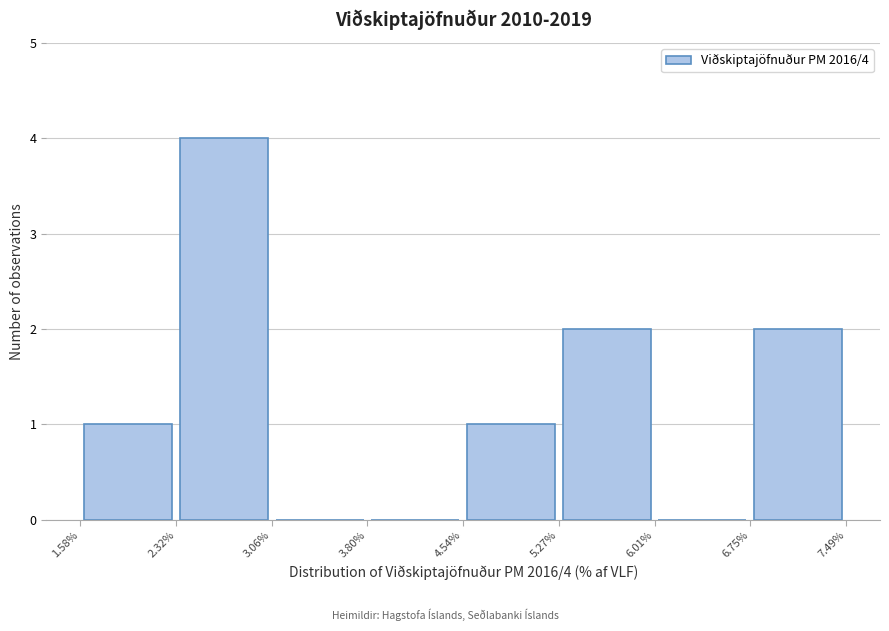

Which range on the x-axis has the tallest bar?

2.32% to 3.06%